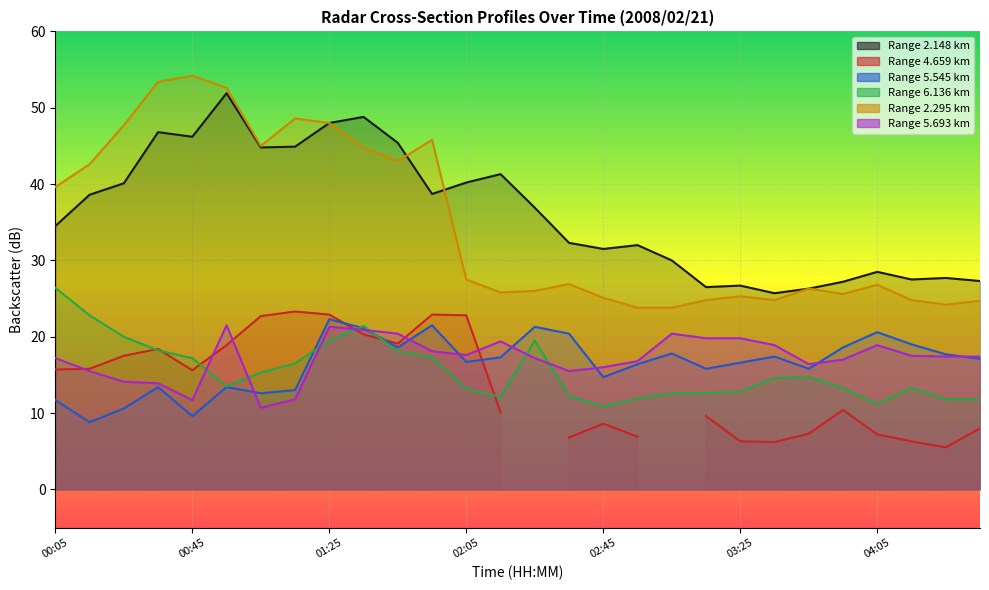

True or false: 2.148 and 6.136 intersect in this chart.

False